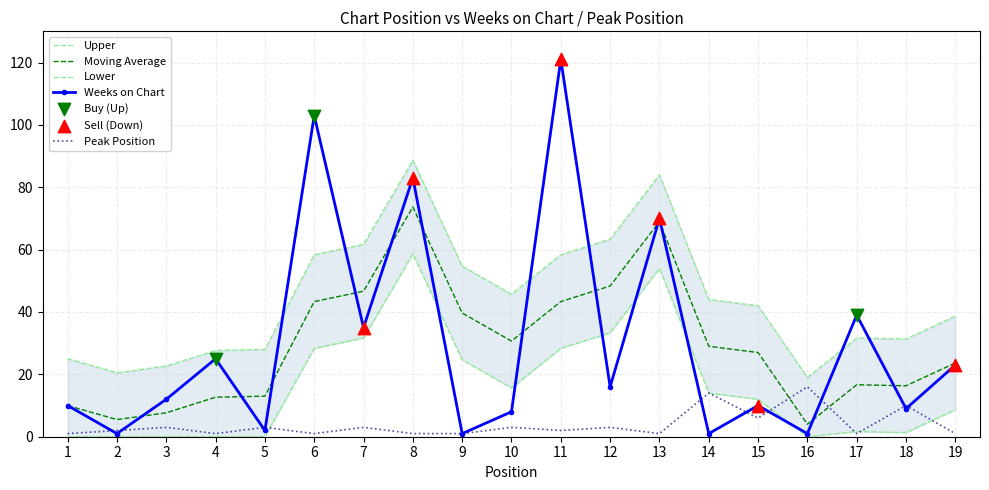

Which series reaches the maximum Y coordinate?

Weeks on Chart